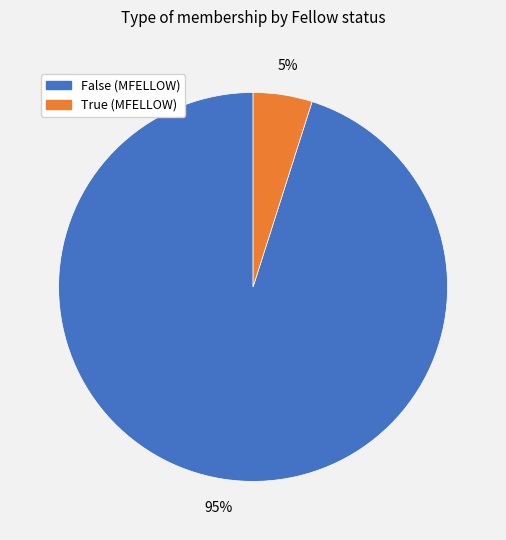

True or false: False (MFELLOW) accounts for 86% of the total.

False